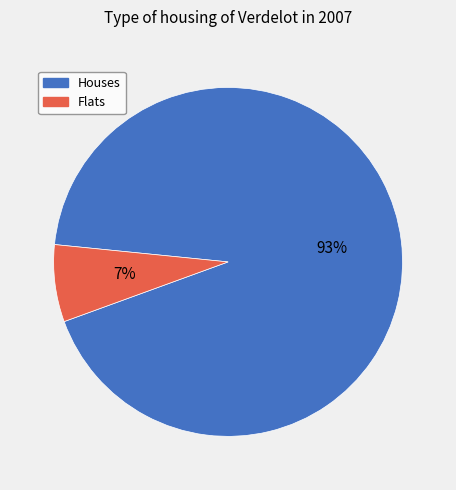

What is the majority slice?

Houses